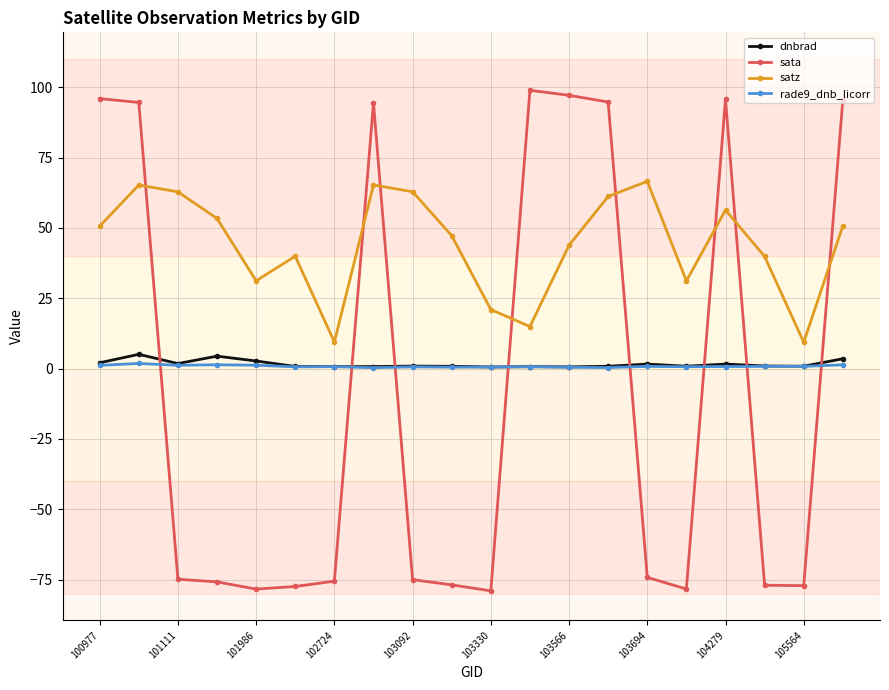

How many interior local peaks does the satz series have?

5